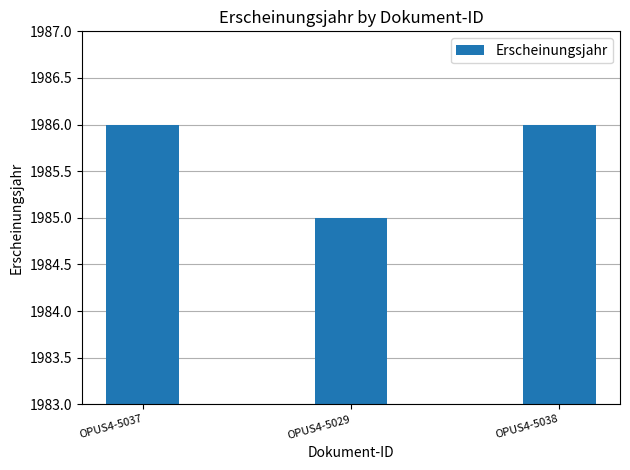

What is the label of the 2nd bar from the left?

OPUS4-5029